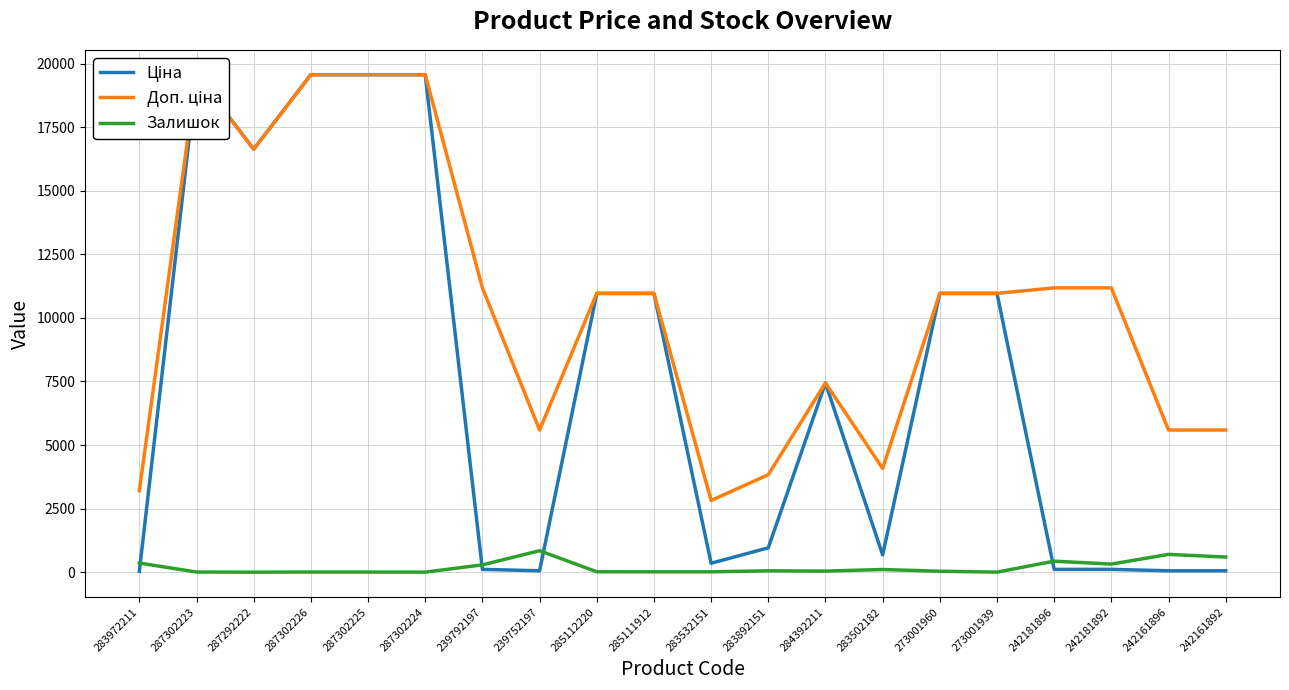

What is the label of the 19th point from the left?

242161896